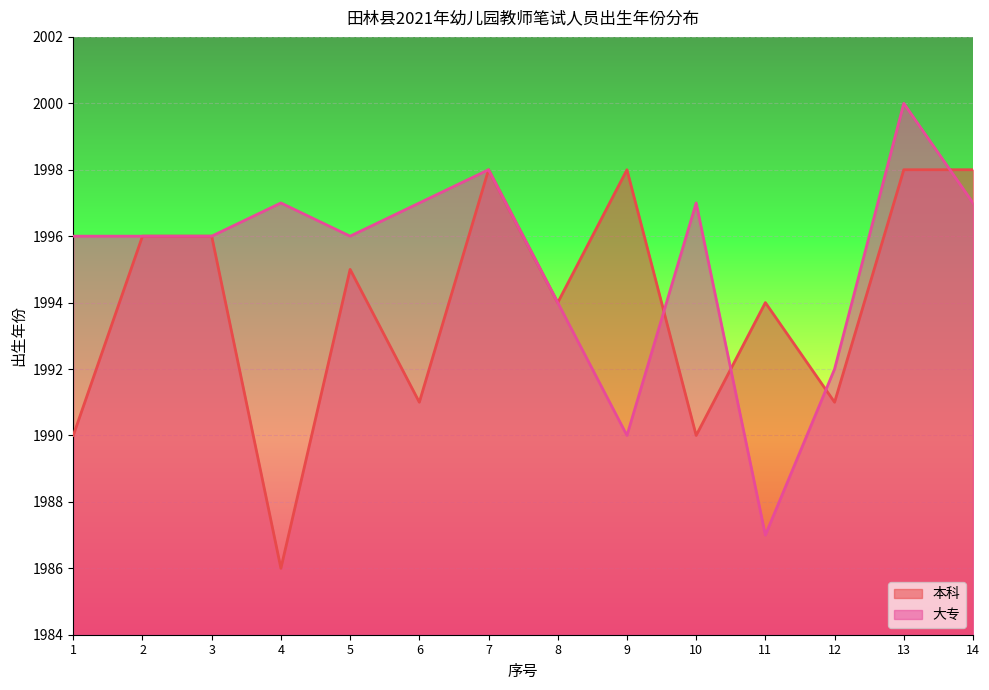

Which has a higher value, 1 or 3?

3